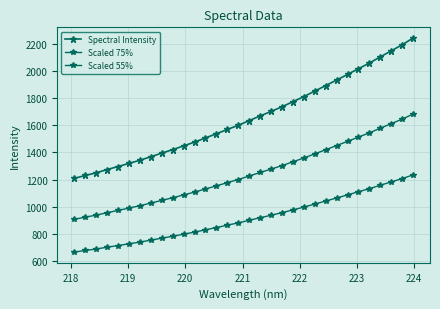

How many distinct data groups are displayed?

3